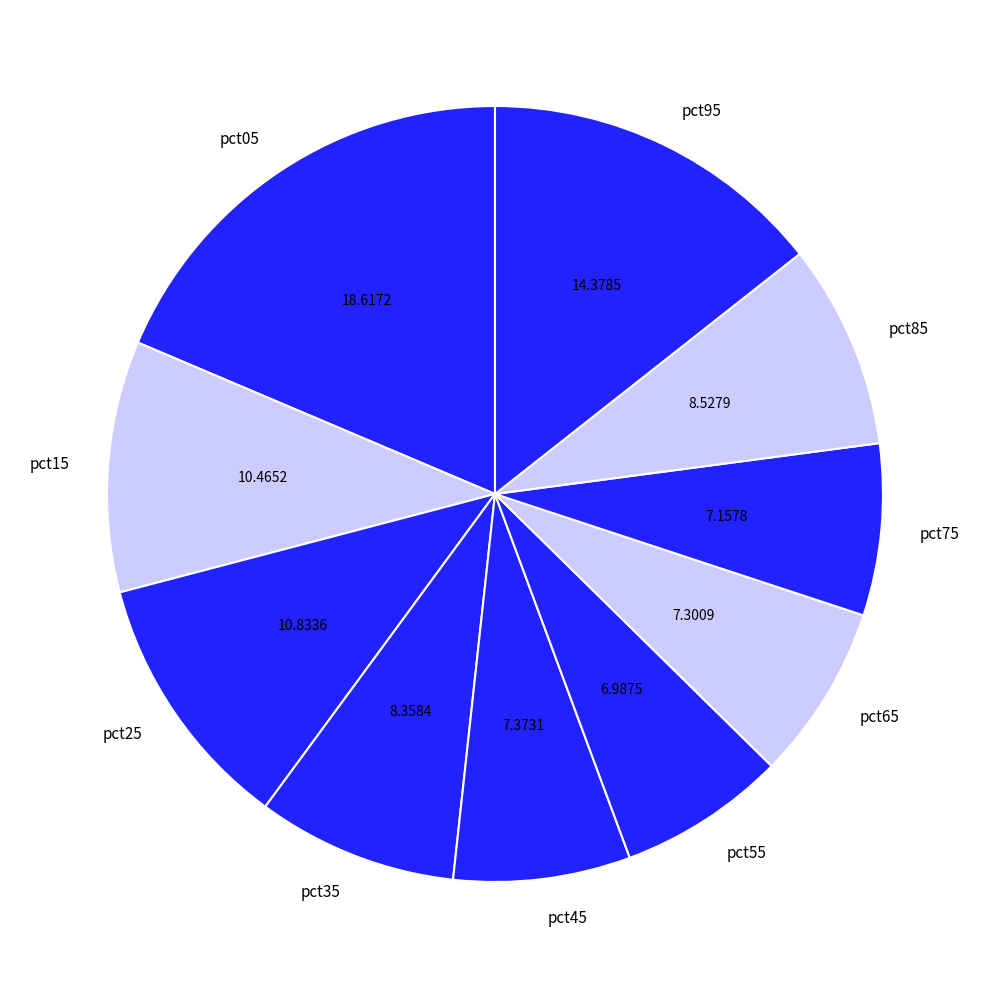

Does pct25 represent more than half of the total?

No